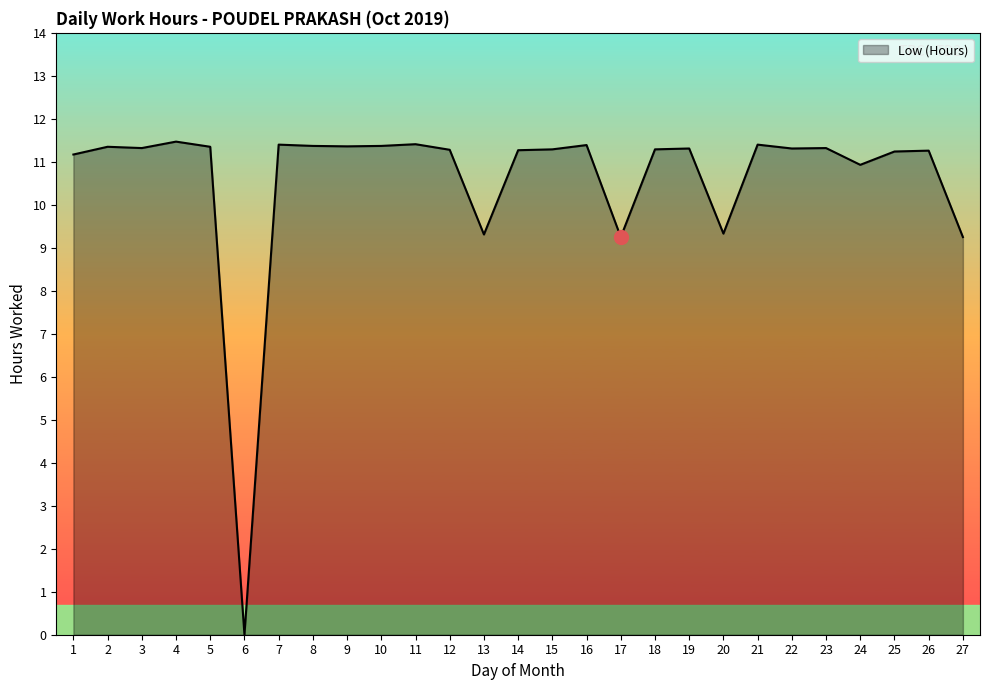

What is the difference between the maximum and minimum values?

11.5